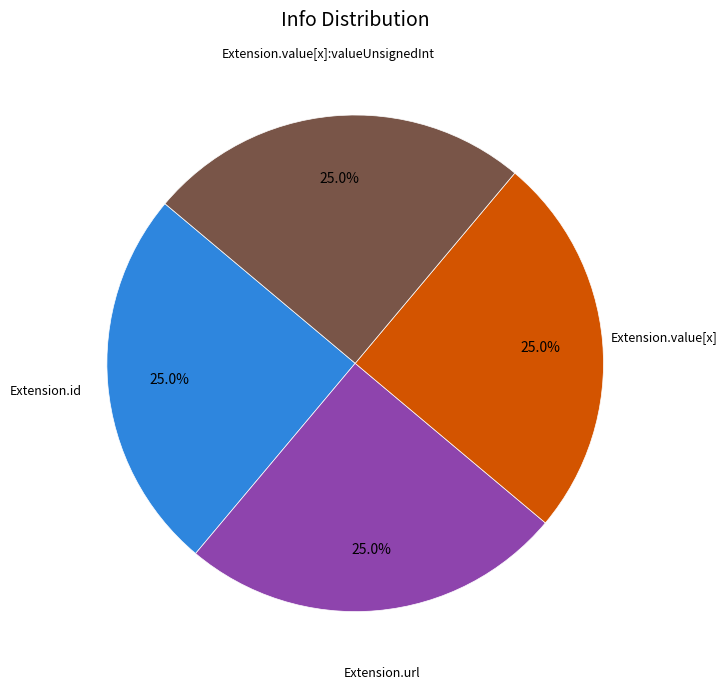

Is there a majority slice in this chart?

No